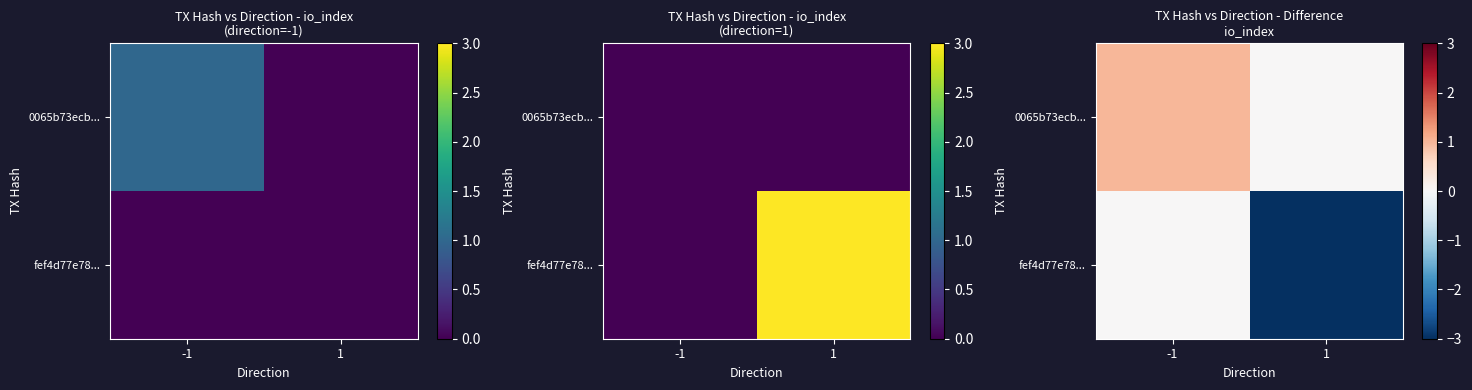

What is the sum of the 0065b73ecb... values at -1 and 1?

1